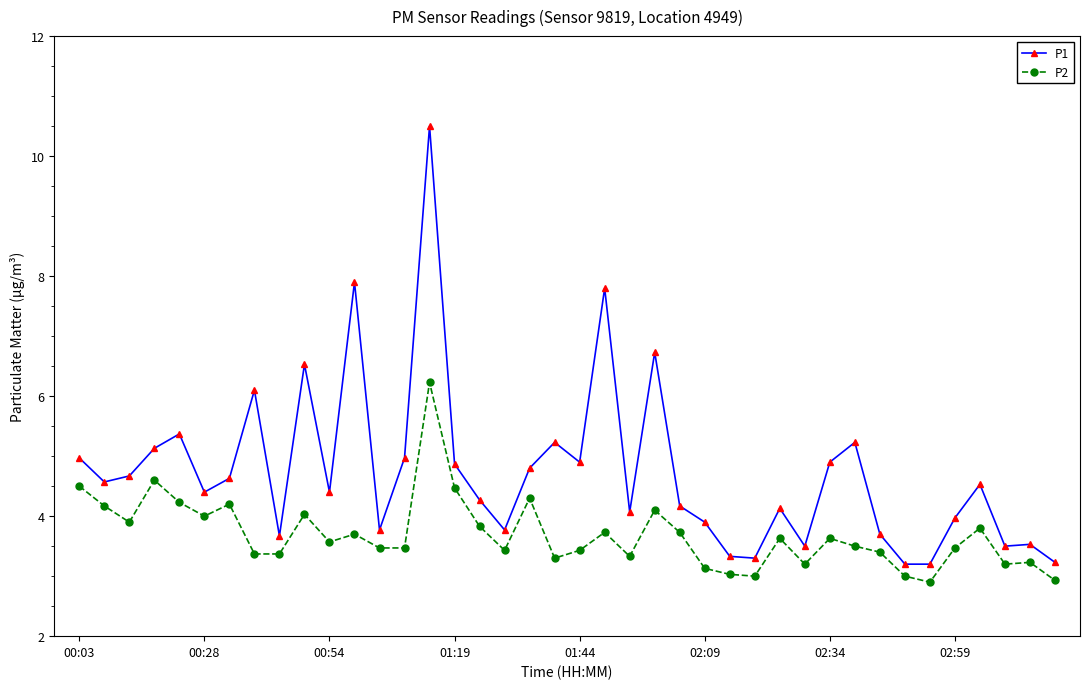

What is the average value of the P1 series?

4.7